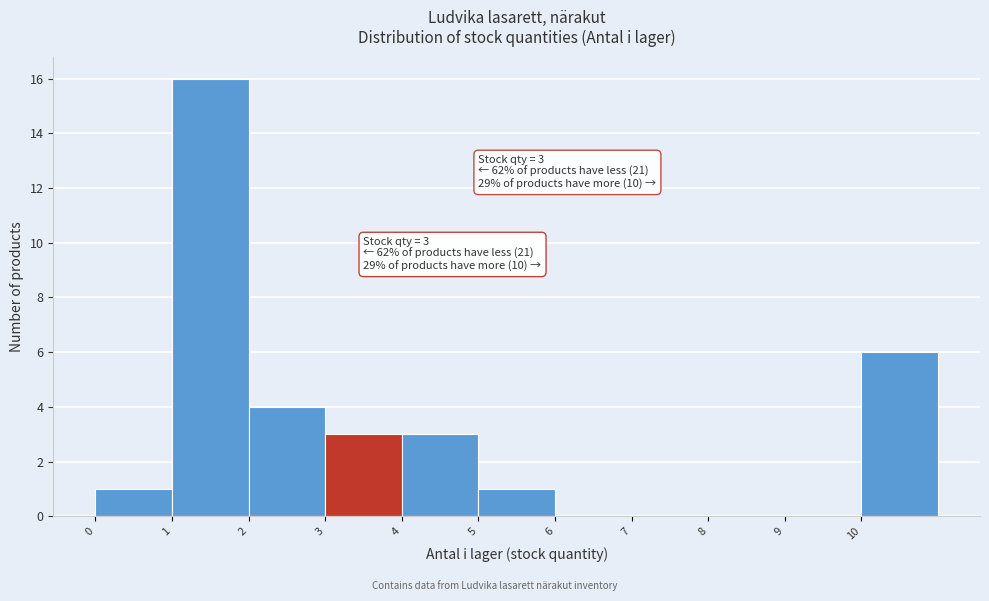

Which range on the x-axis has the tallest bar?

1 to 2